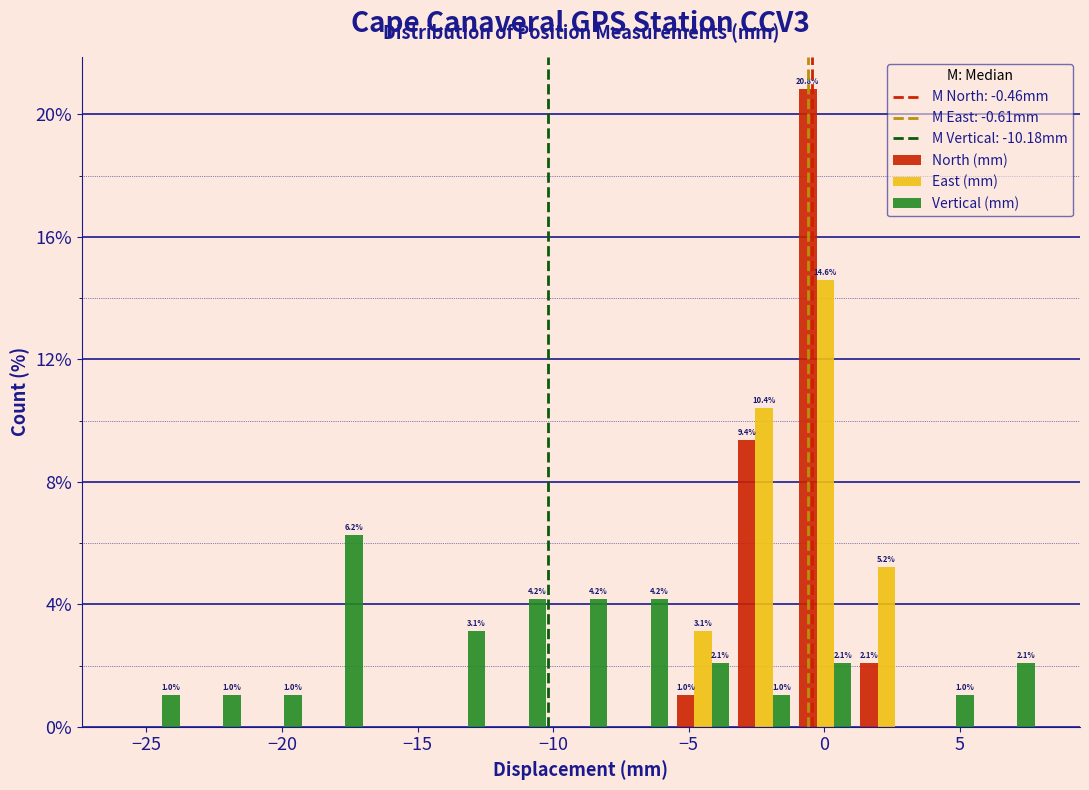

In the East (mm) series, which range on the x-axis has the tallest bar?

-1.0 to 1.0